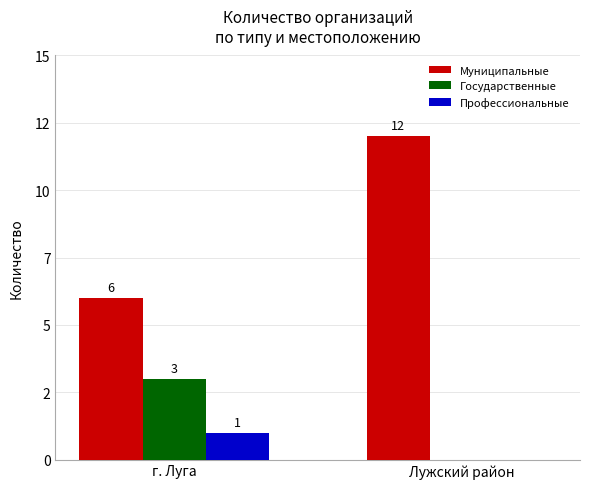

Which label corresponds to the smallest value in the chart?

Лужский район